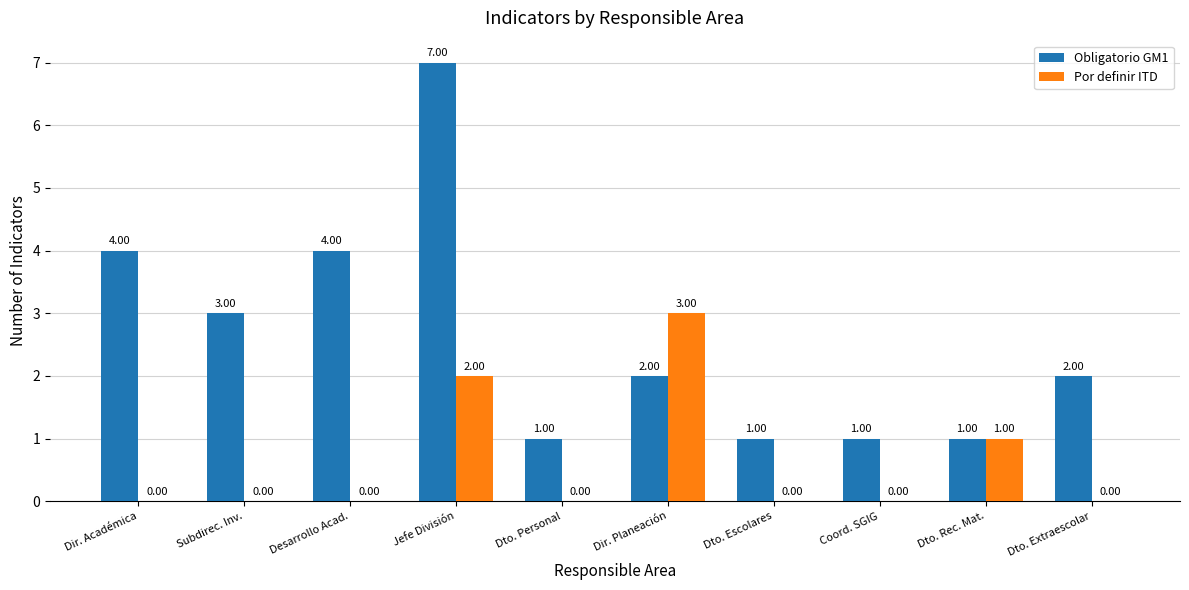

What is the sum of the Por definir ITD values at Jefe División and Dto. Rec. Mat.?

3